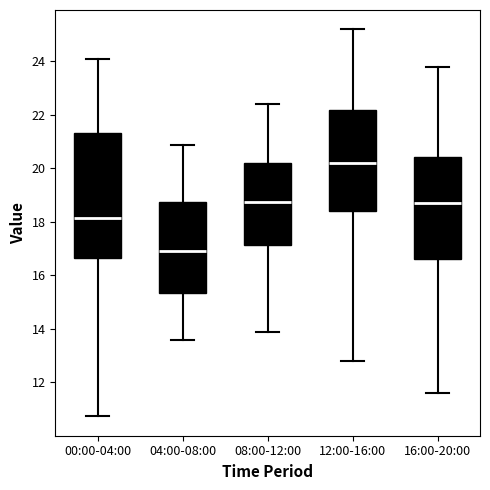

Reading left to right, read every box against the y-axis: the position of its median line, the range the box covers, and the ends of its whiskers. The values are not printed on the chart, so give them approximately, as read against the axis.

00:00-04:00: median 18.2, box 16.6 to 21.4, whiskers 10.8 to 24.2
04:00-08:00: median 17.0, box 15.4 to 18.8, whiskers 13.6 to 20.8
08:00-12:00: median 18.8, box 17.2 to 20.2, whiskers 14.0 to 22.4
12:00-16:00: median 20.2, box 18.4 to 22.2, whiskers 12.8 to 25.2
16:00-20:00: median 18.8, box 16.6 to 20.4, whiskers 11.6 to 23.8